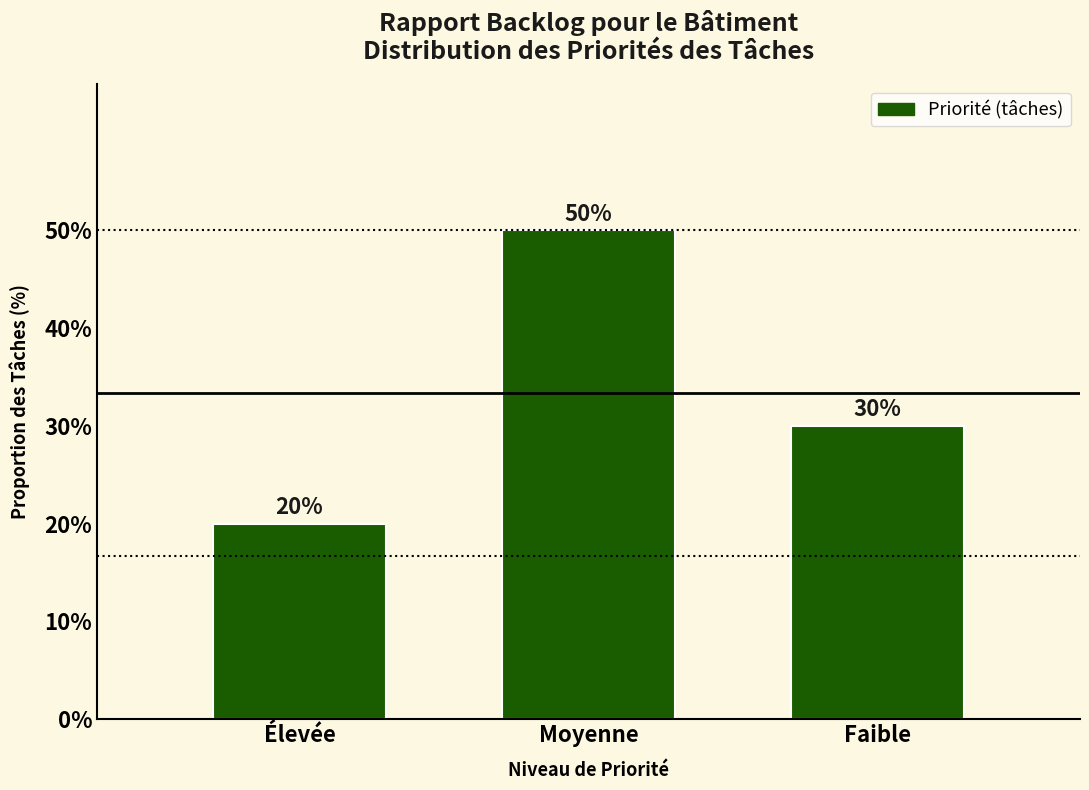

Reading right to left, transcribe all the data shown in this chart.

Faible=30	Moyenne=50	Élevée=20